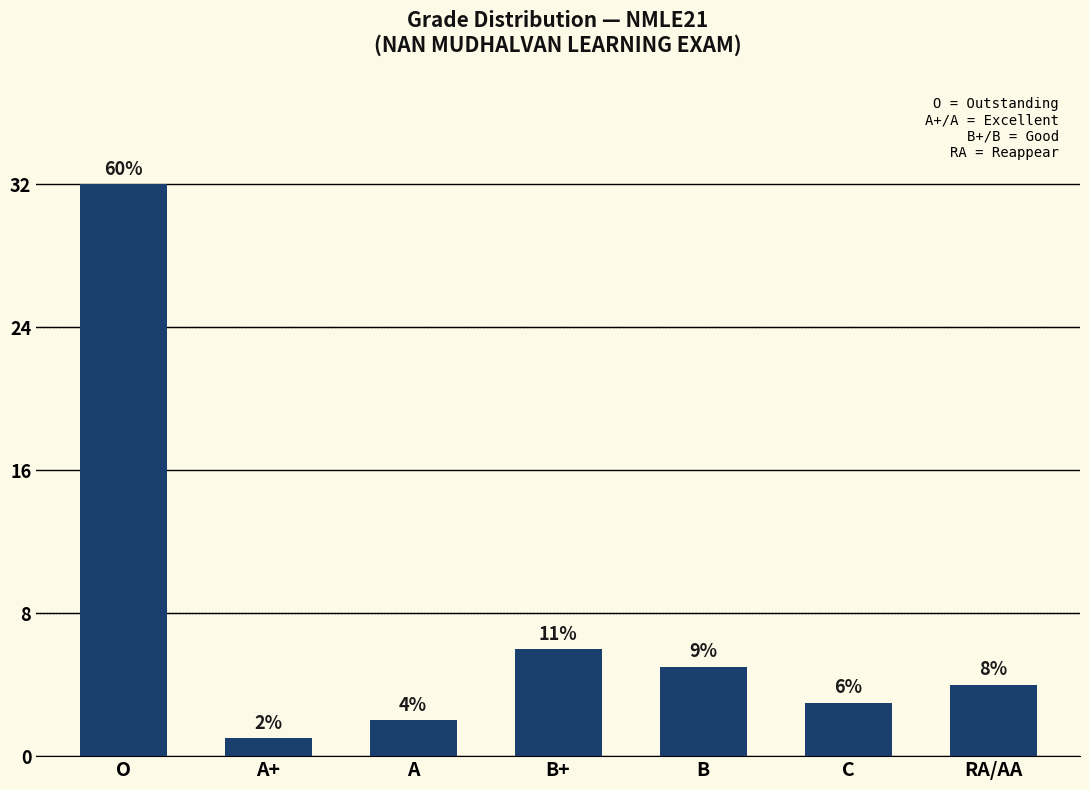

Which has a higher value, C or A?

C